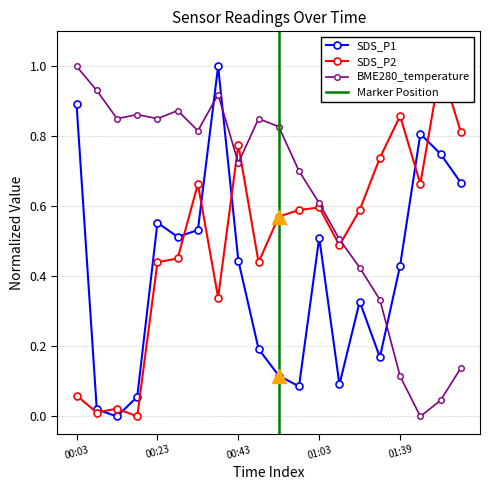

The SDS_P1 series shows 0.0 at 00:13. True or false?

True